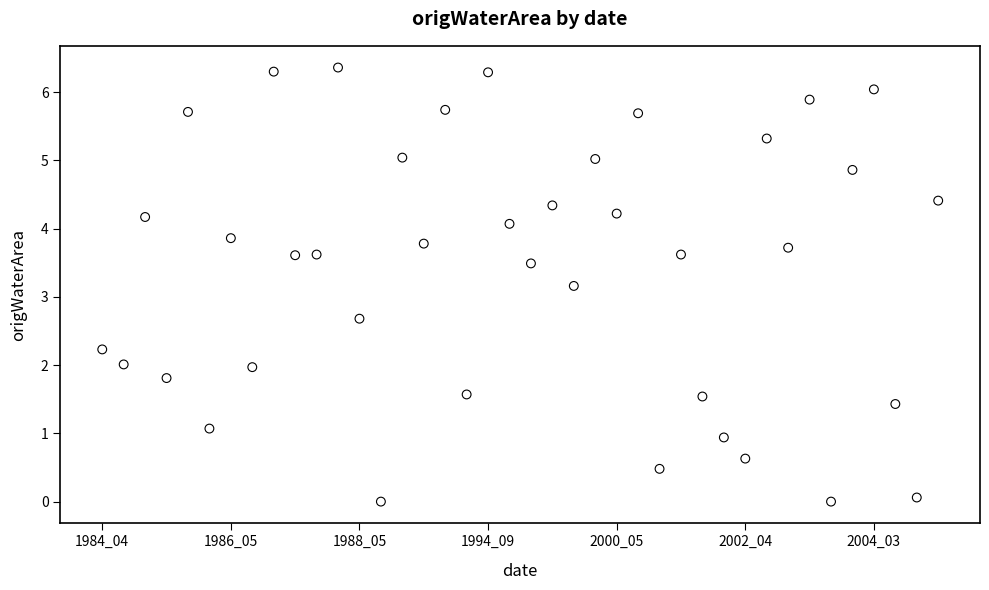

What is the range of Y values (max minus min)?

6.4